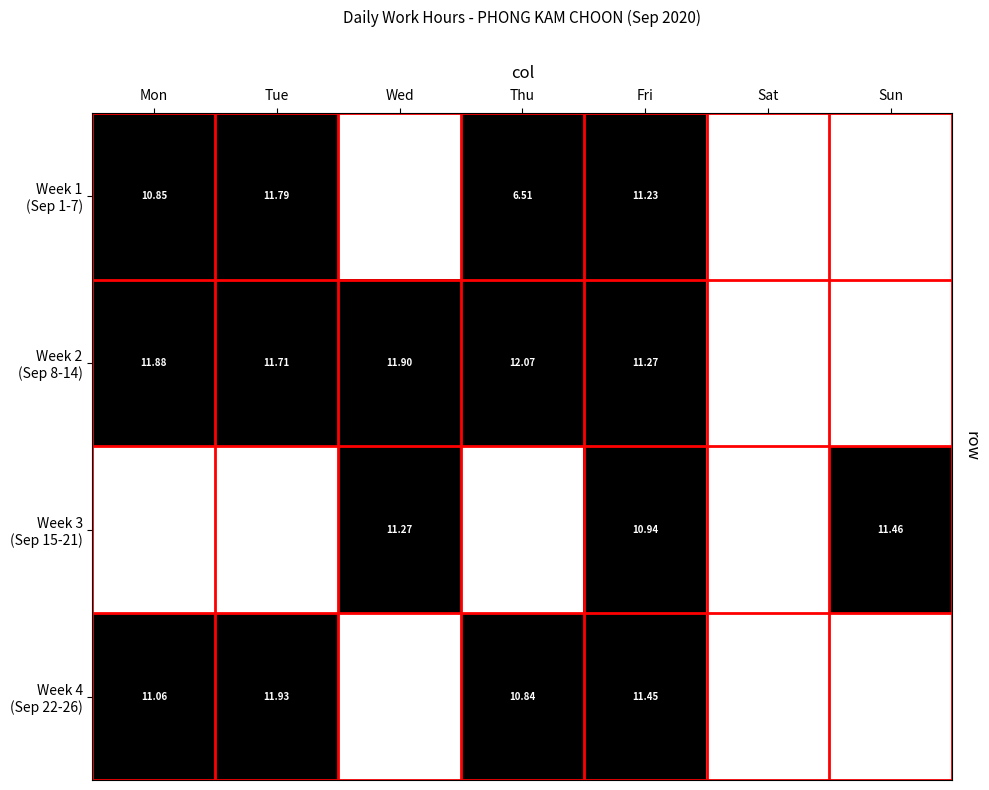

At how many categories does at least one series exceed 0?

6